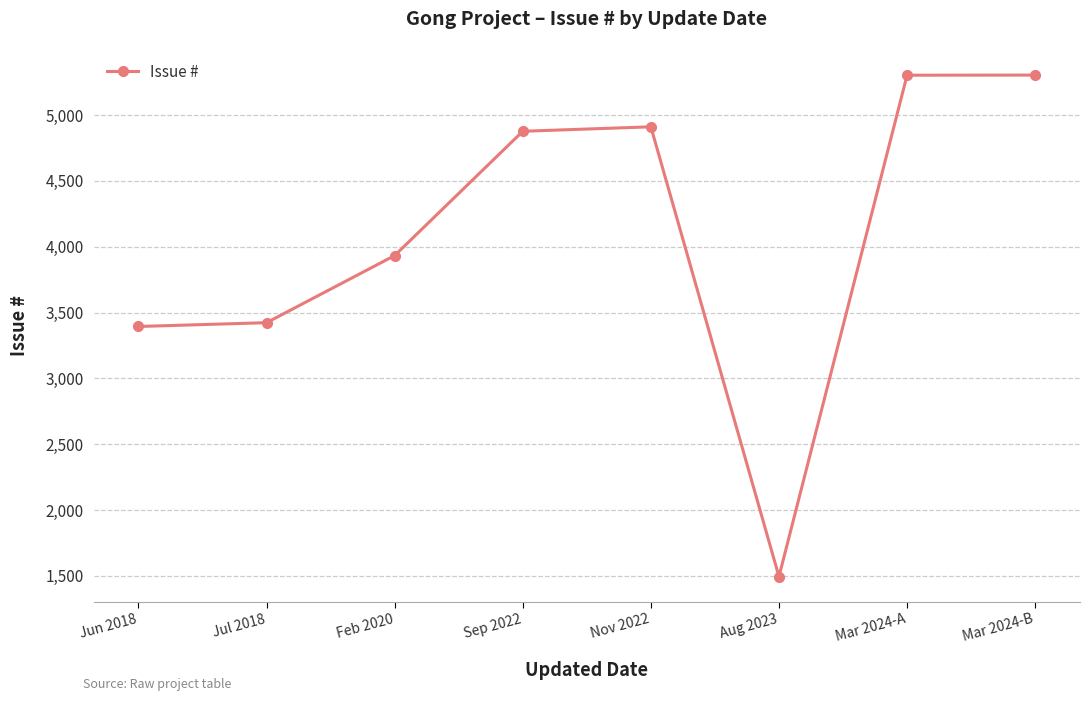

At which category does the chart reach its minimum across all series?

Aug 2023